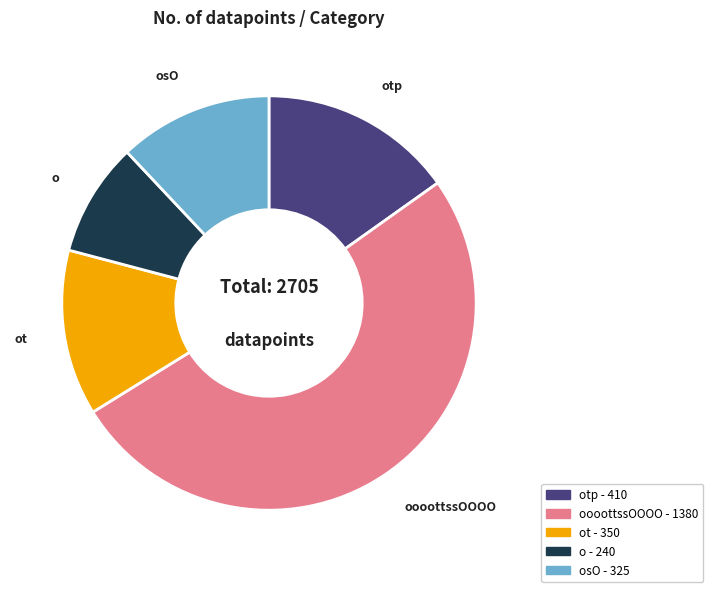

Is there a majority slice in this chart?

Yes